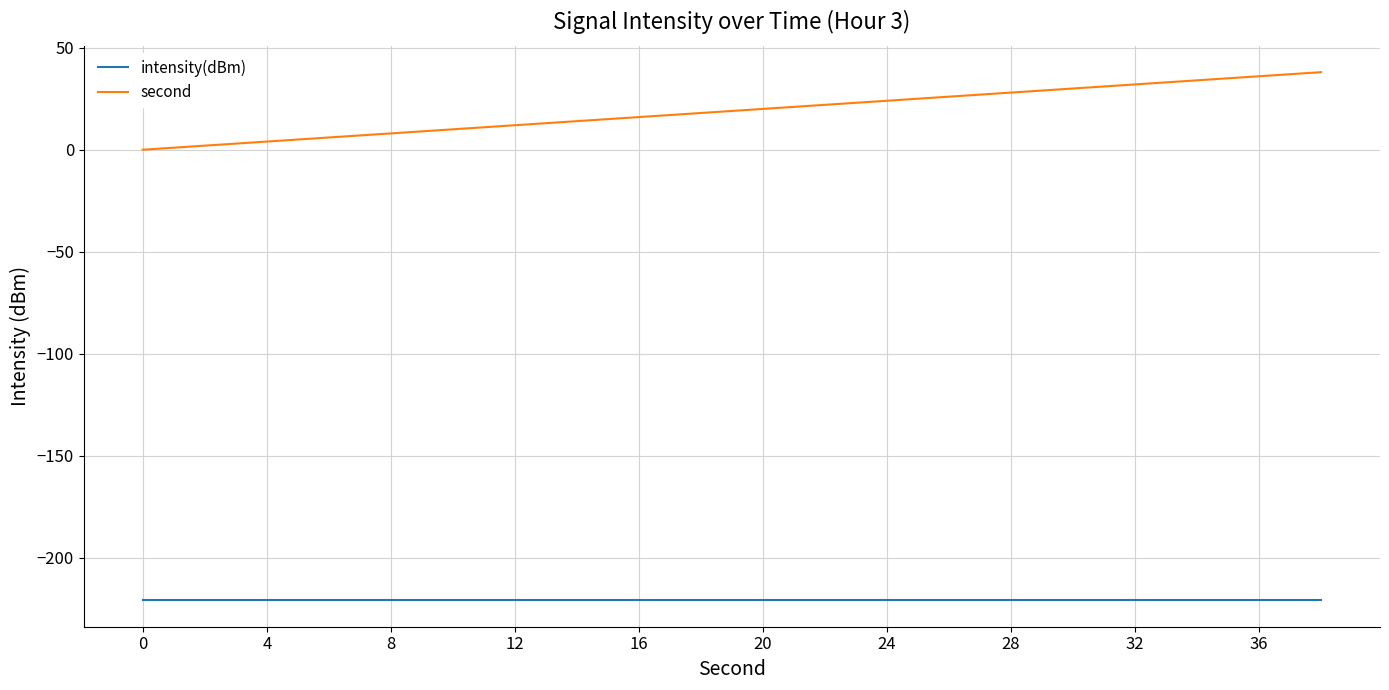

Which series has the widest spread of values?

second